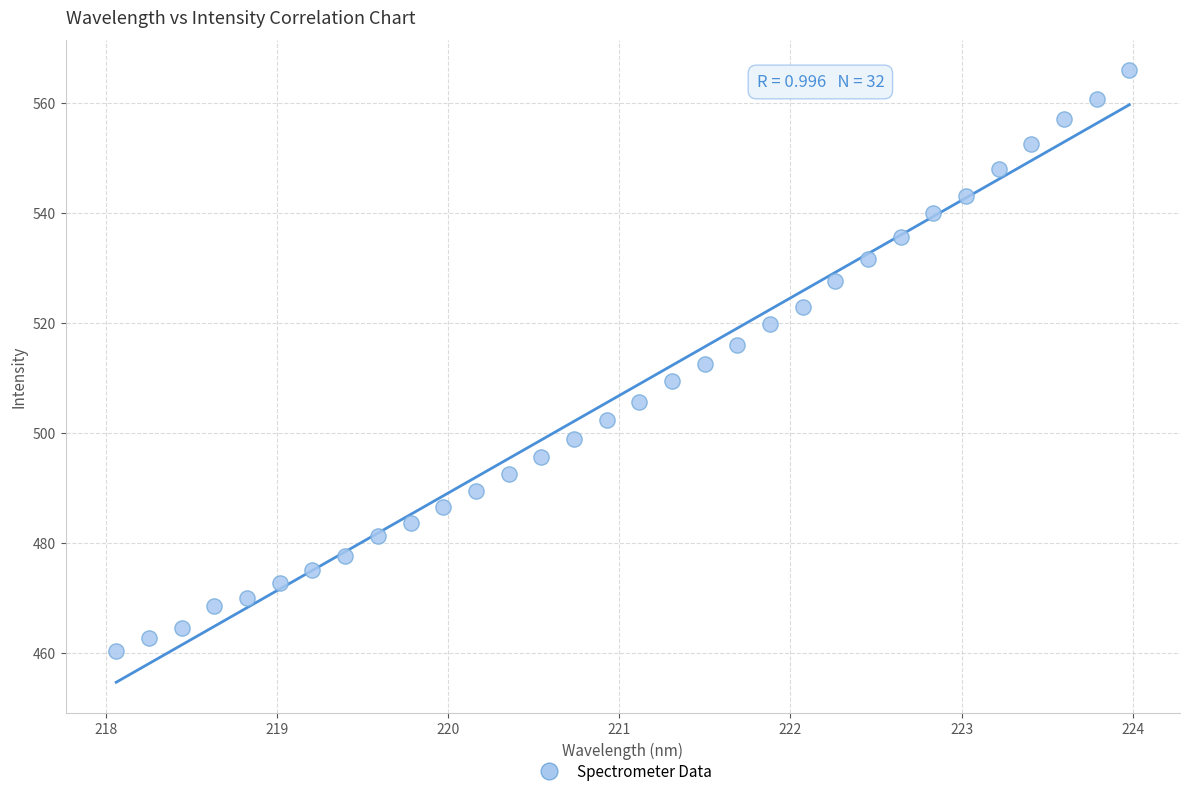

How many data points are displayed?

32